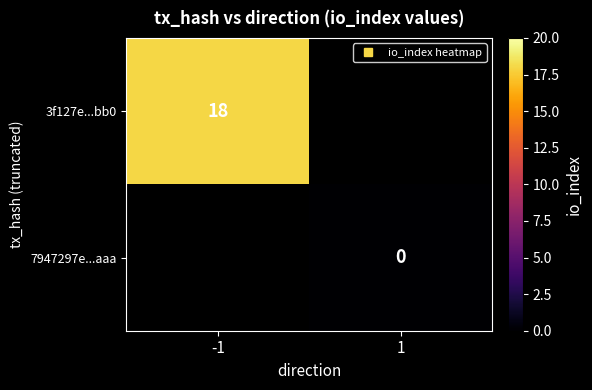

Where is 3f127e...bb0 nearest to the value 18?

-1